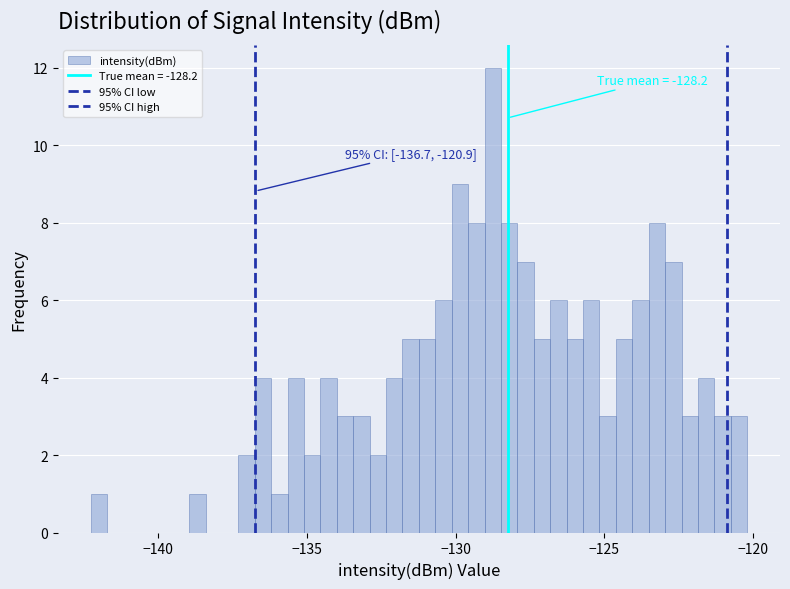

Around what value on the x-axis is the tallest bar? Give the approximate position of its centre, as read against the axis.

-128.5